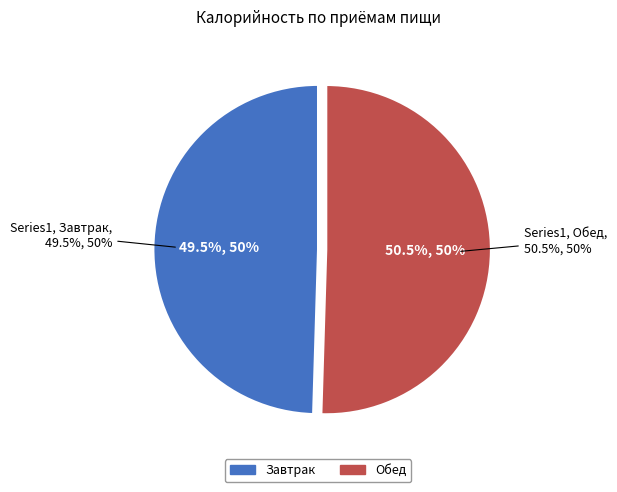

What percentage is the Завтрак slice, to the nearest percent?

50%